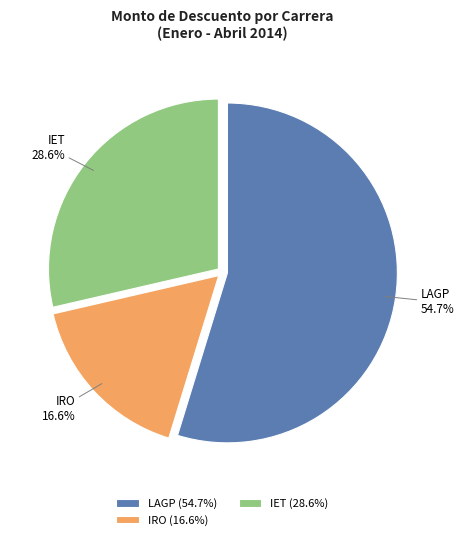

Does IRO account for over 50% of the chart?

No